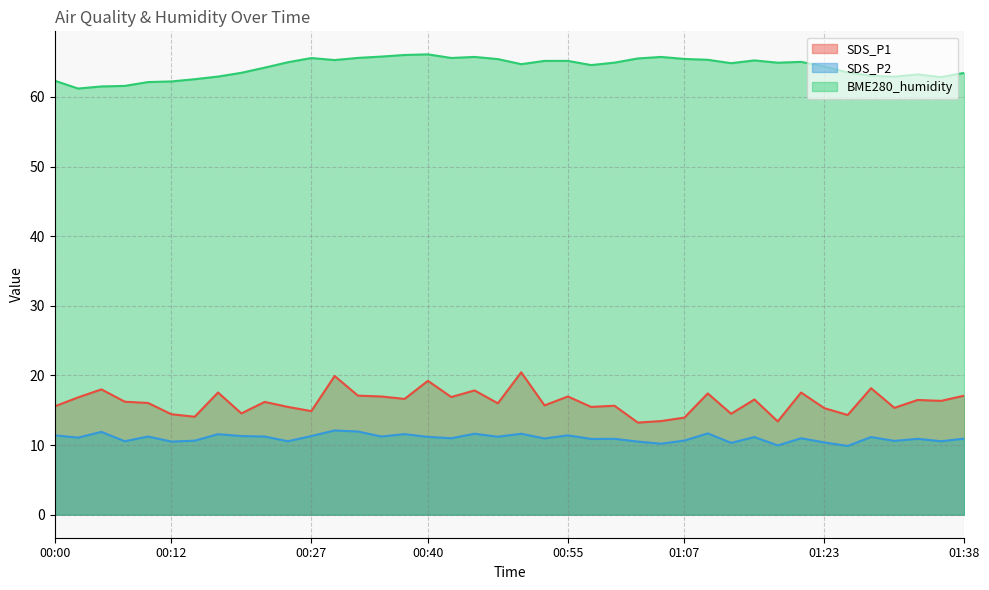

What is the sum of all SDS_P1 values?

647.9